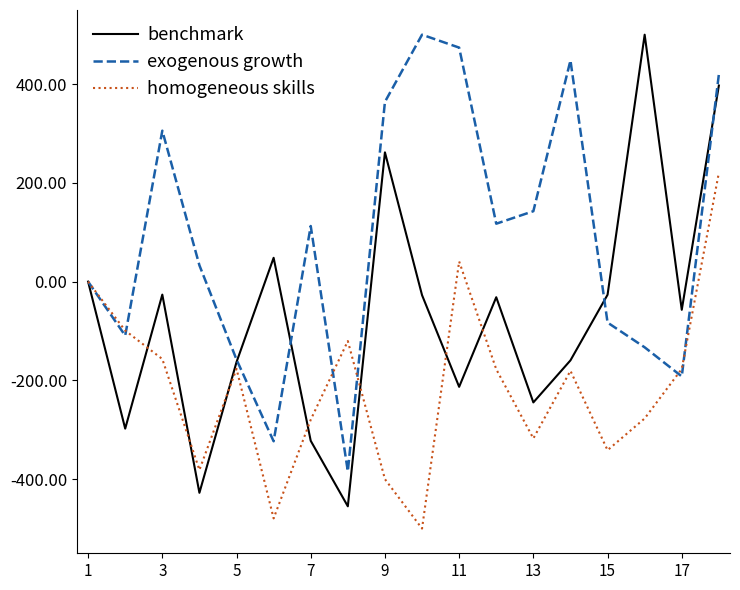

Which series has the largest range (max minus min)?

benchmark